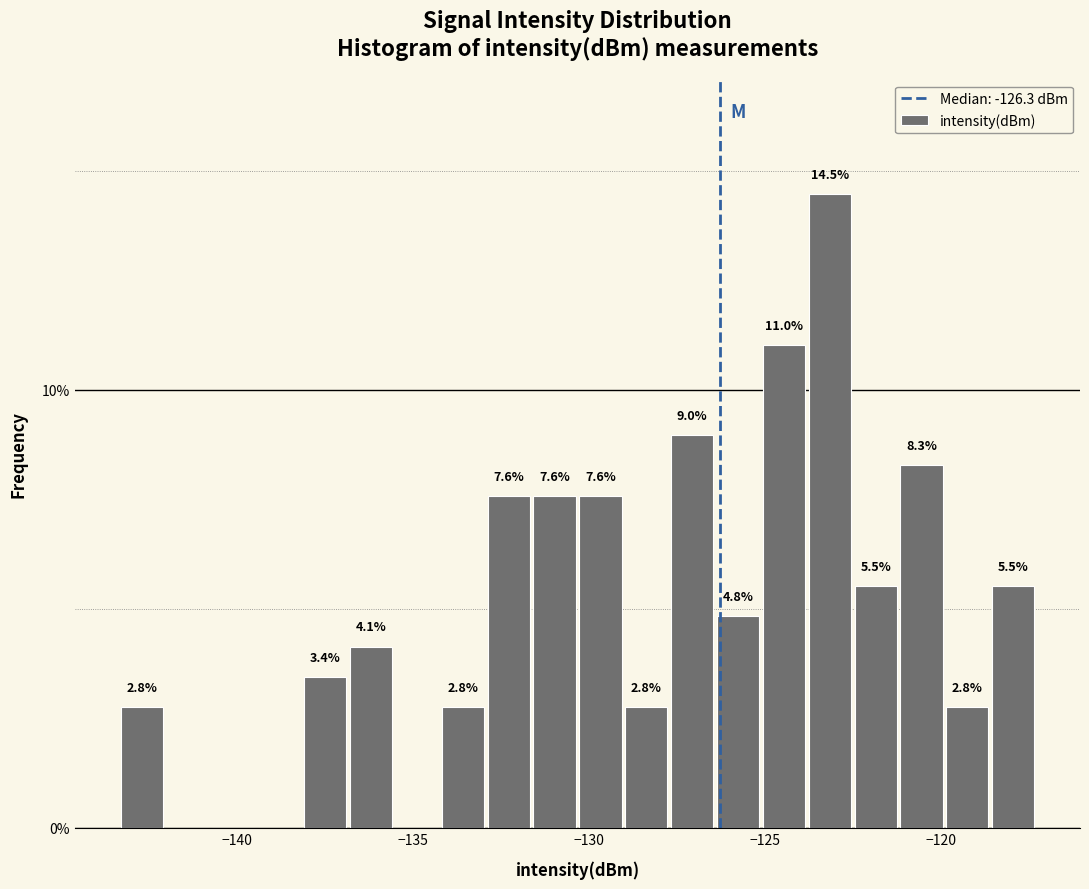

Read against the x-axis, roughly where is the centre of the tallest bar?

-123.0